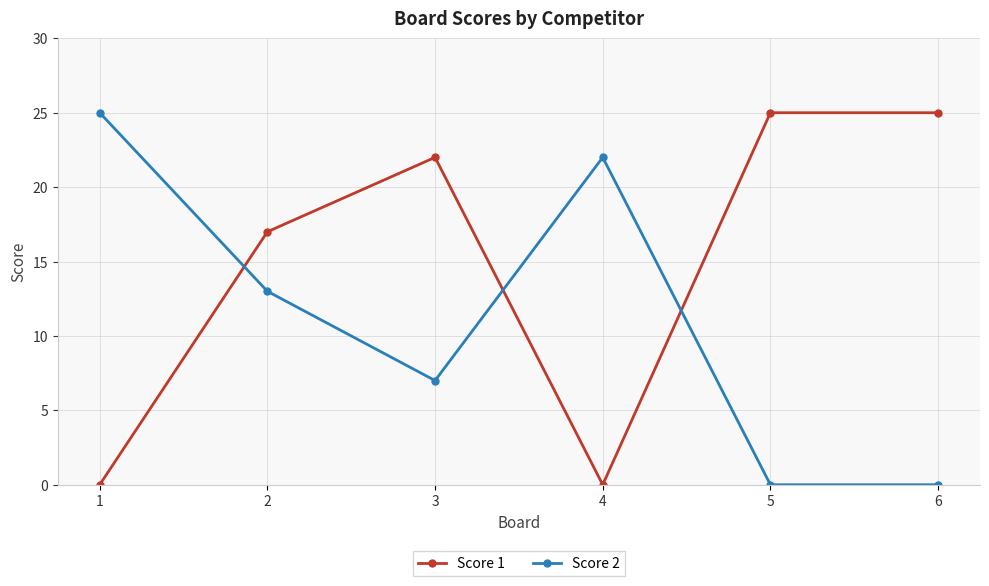

Reading left to right, extract all data points from this chart.

Score 1: 0	17	22	0	25	25
Score 2: 25	13	7	22	0	0